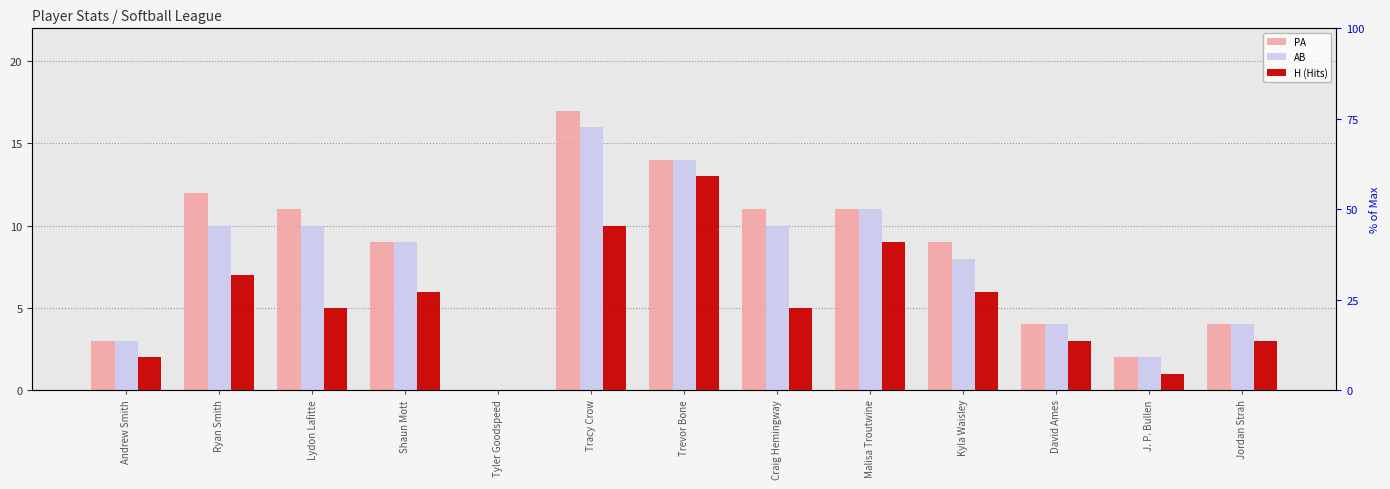

What is the approximate value of H (Hits) at Kyla Waisley, to the nearest 5?

5